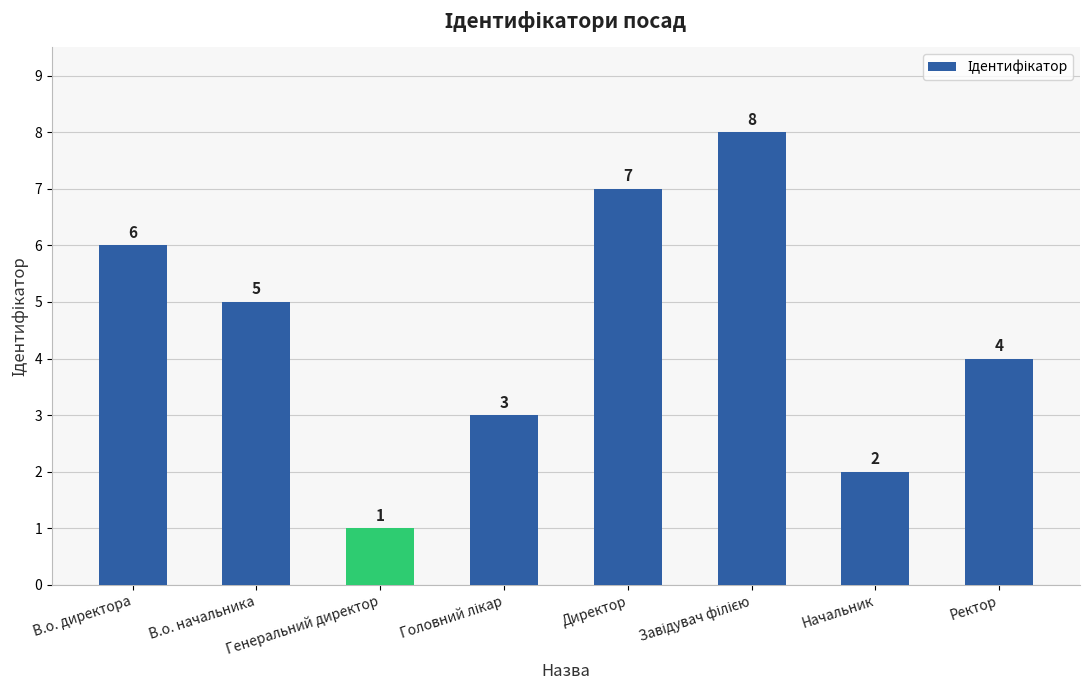

What is the sum of the values at В.о. начальника and Ректор?

9